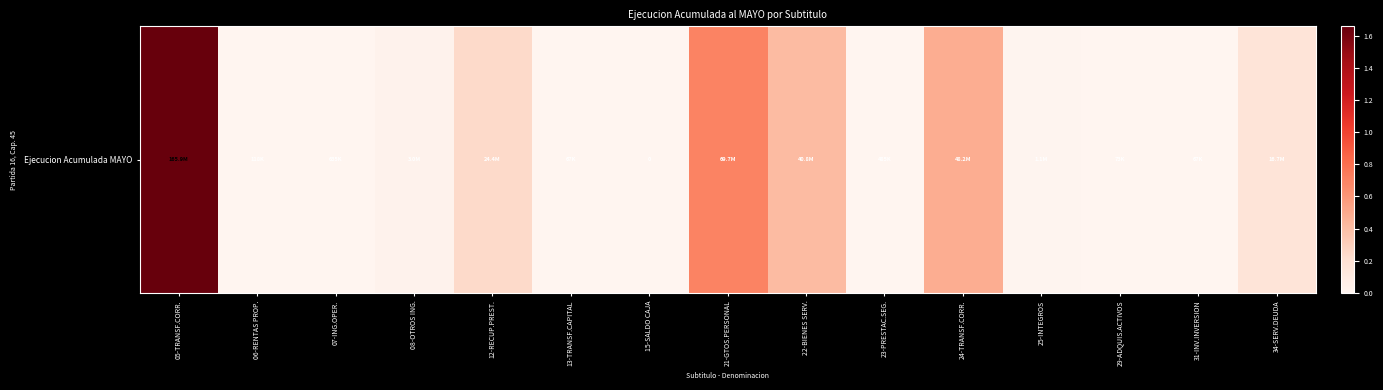

The chart shows a value of 243821797 at 05-TRANSF.CORR.. True or false?

False